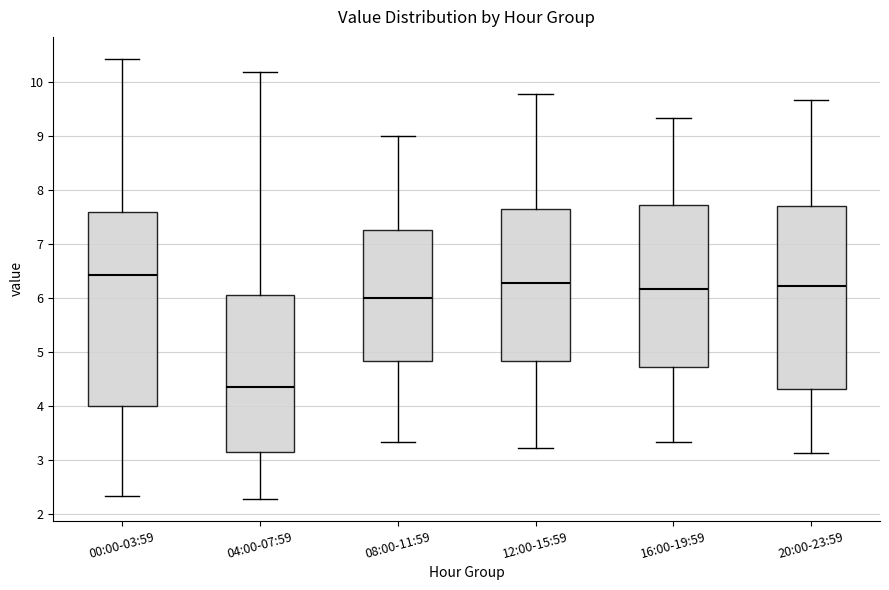

Which box is the tallest, from its lower edge to its upper edge?

00:00-03:59